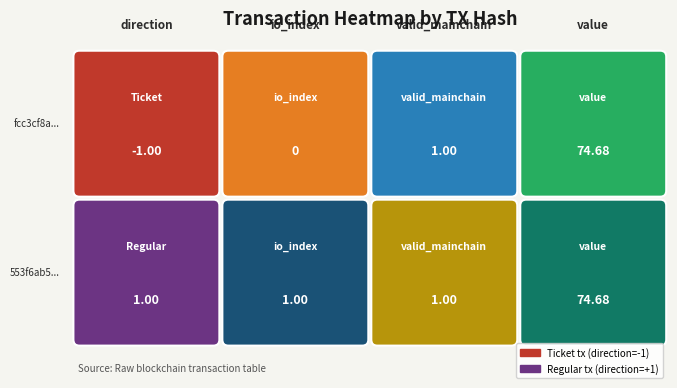

At which category is the sum across all series the highest?

value